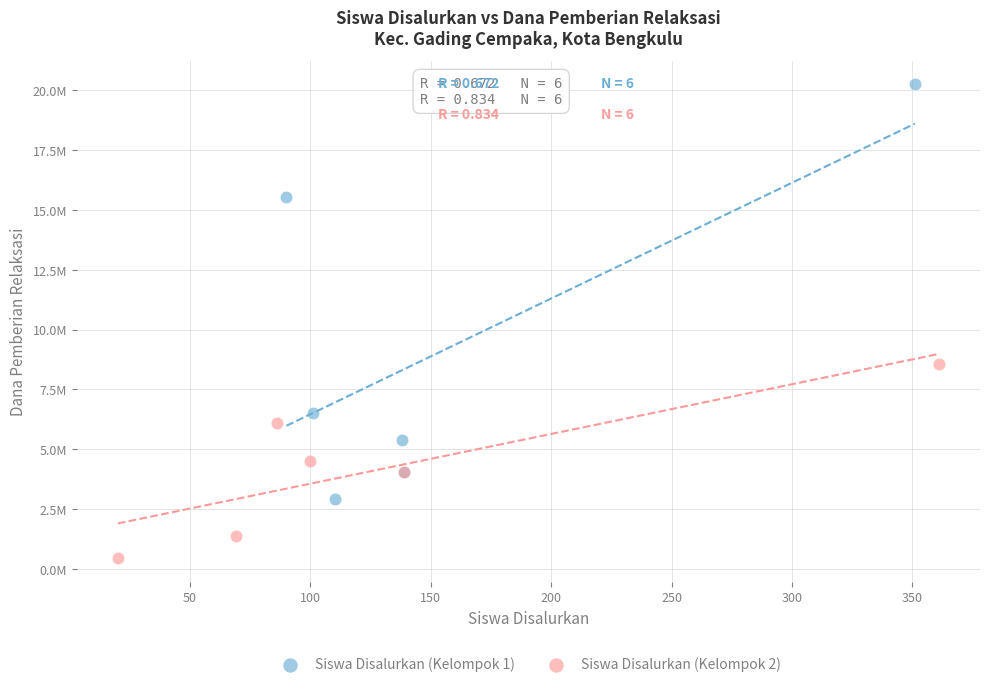

Which series has the largest Y range (max minus min)?

Siswa Disalurkan (Kelompok 1)